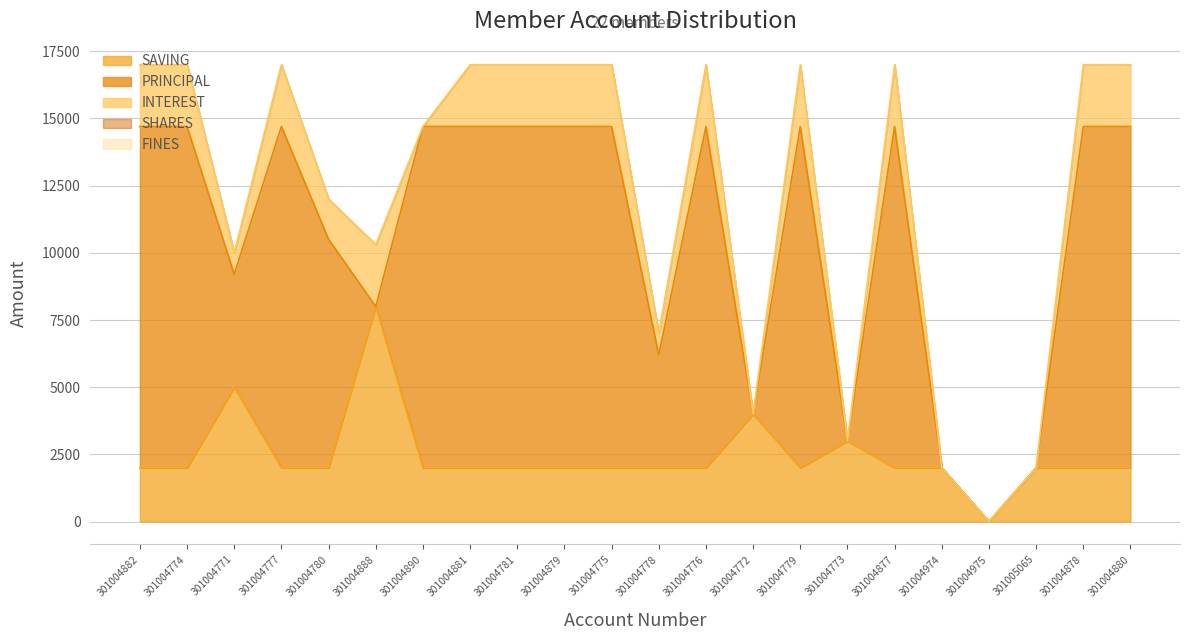

At which category is the sum across all series the highest?

301004882